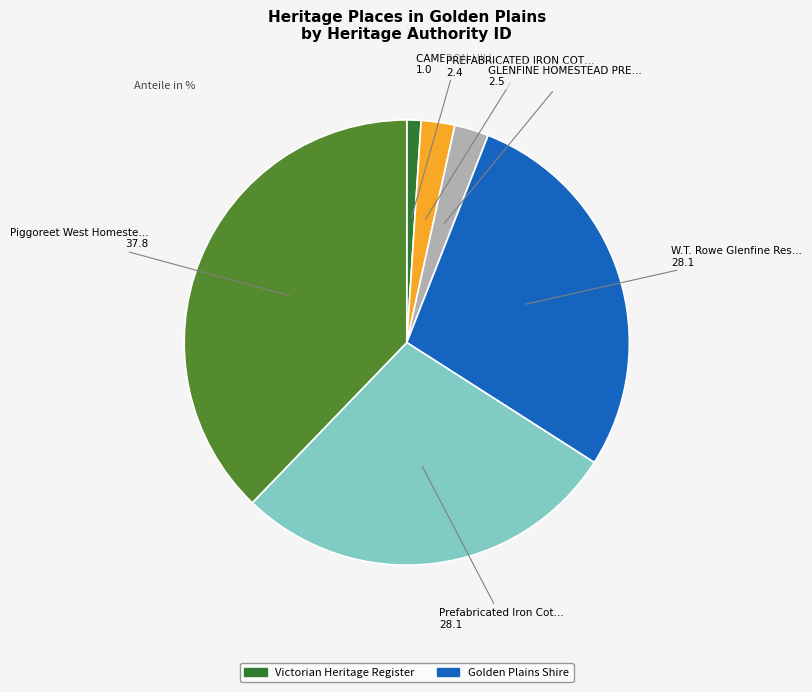

Is there any slice that represents more than half of the pie?

No